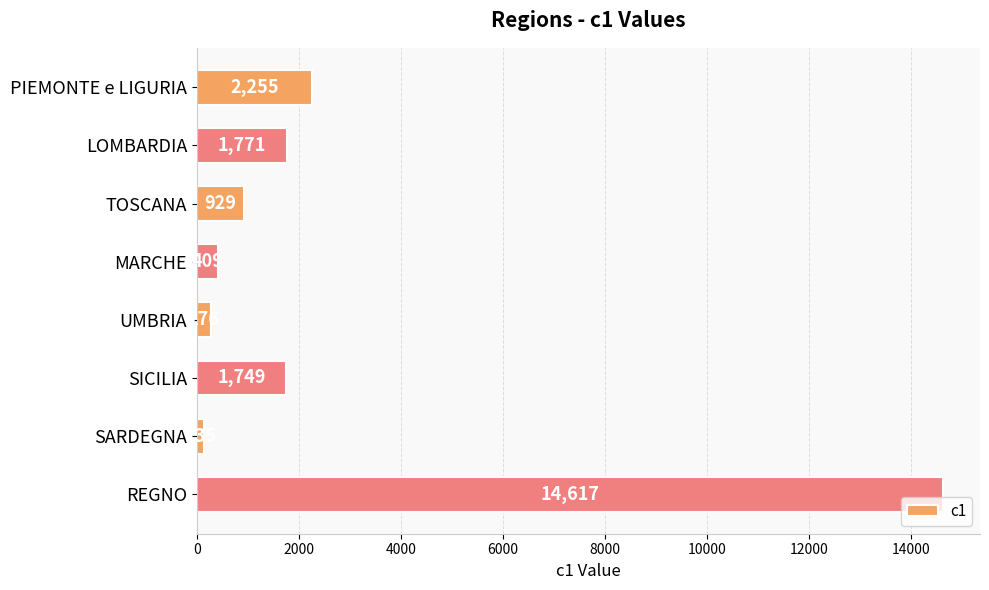

At which category does the chart reach its peak across all series?

REGNO